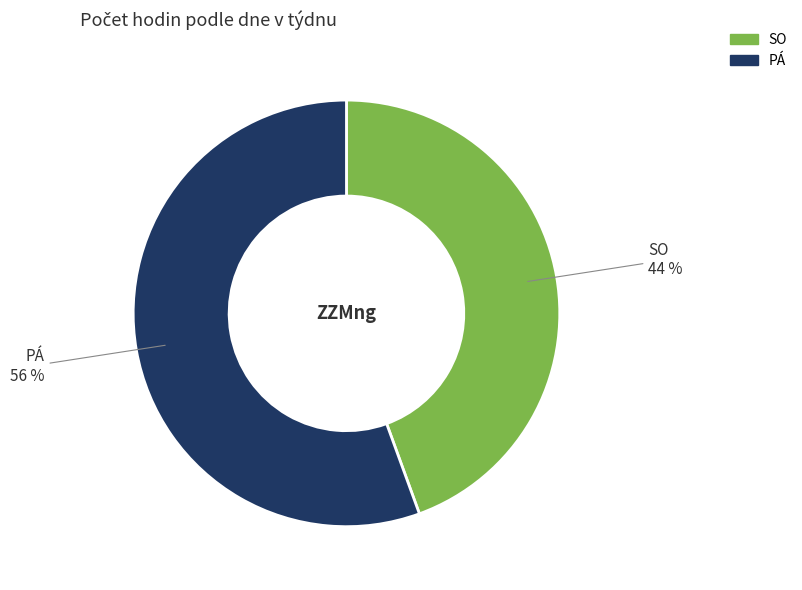

What is the ratio of the value at SO to the value at PÁ?

0.8